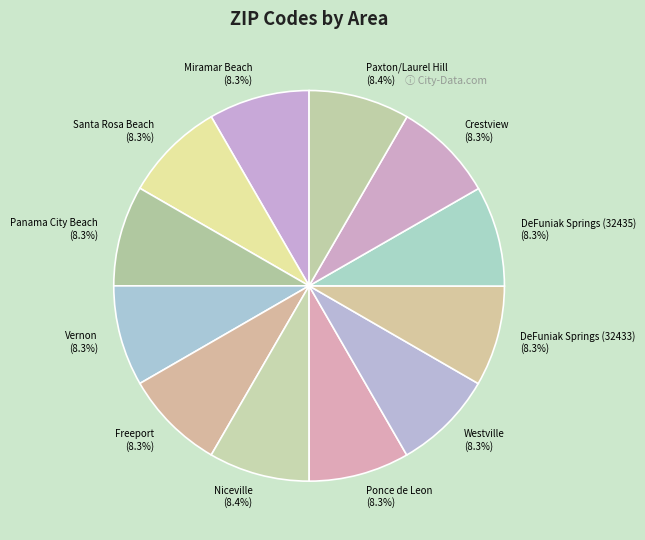

To the nearest percent, what percentage of the pie is DeFuniak Springs (32435)?

8%